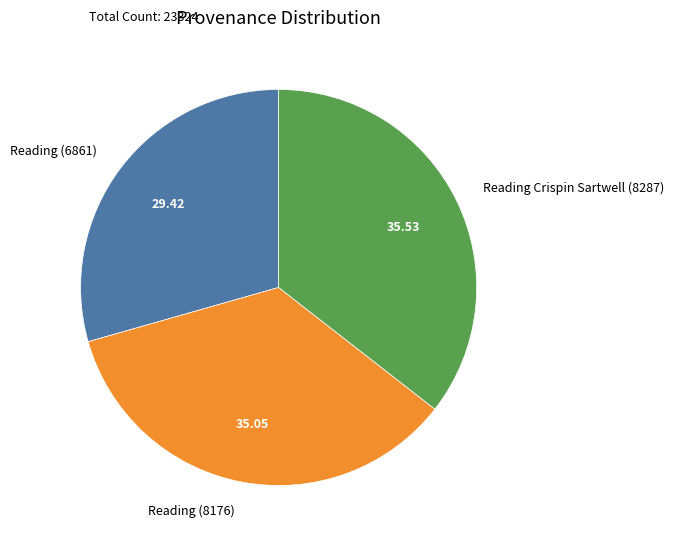

Does Reading (6861) represent more than half of the total?

No